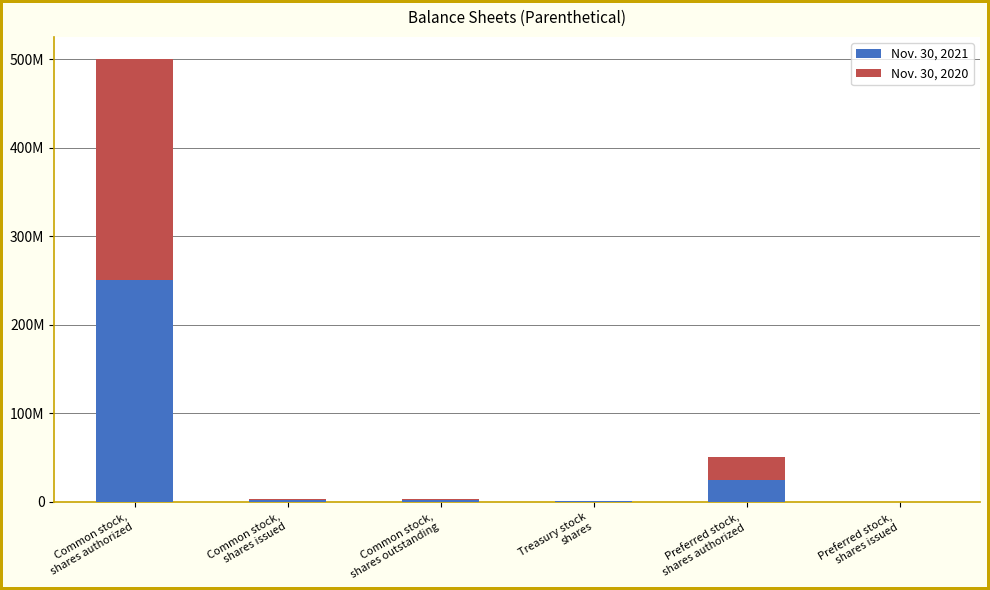

What value does the Nov. 30, 2021 series have at Treasury stock
shares?

640000